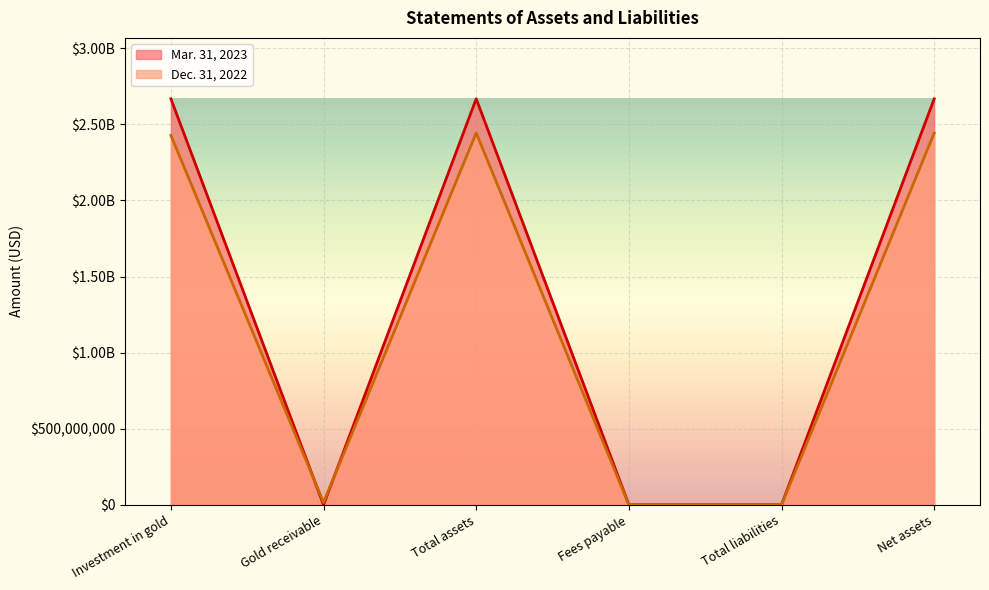

Reading left to right, transcribe all the data shown in this chart.

Mar. 31, 2023: Investment in gold=2667444000	Gold receivable=0	Total assets=2667444000	Fees payable=380677	Total liabilities=381000	Net assets=2667063000
Dec. 31, 2022: Investment in gold=2427492000	Gold receivable=15636667	Total assets=2443129000	Fees payable=346303	Total liabilities=346000	Net assets=2442783000